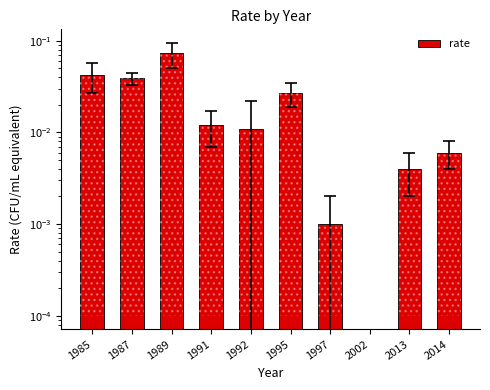

What is the sum of the values at 1995 and 1989?

0.1